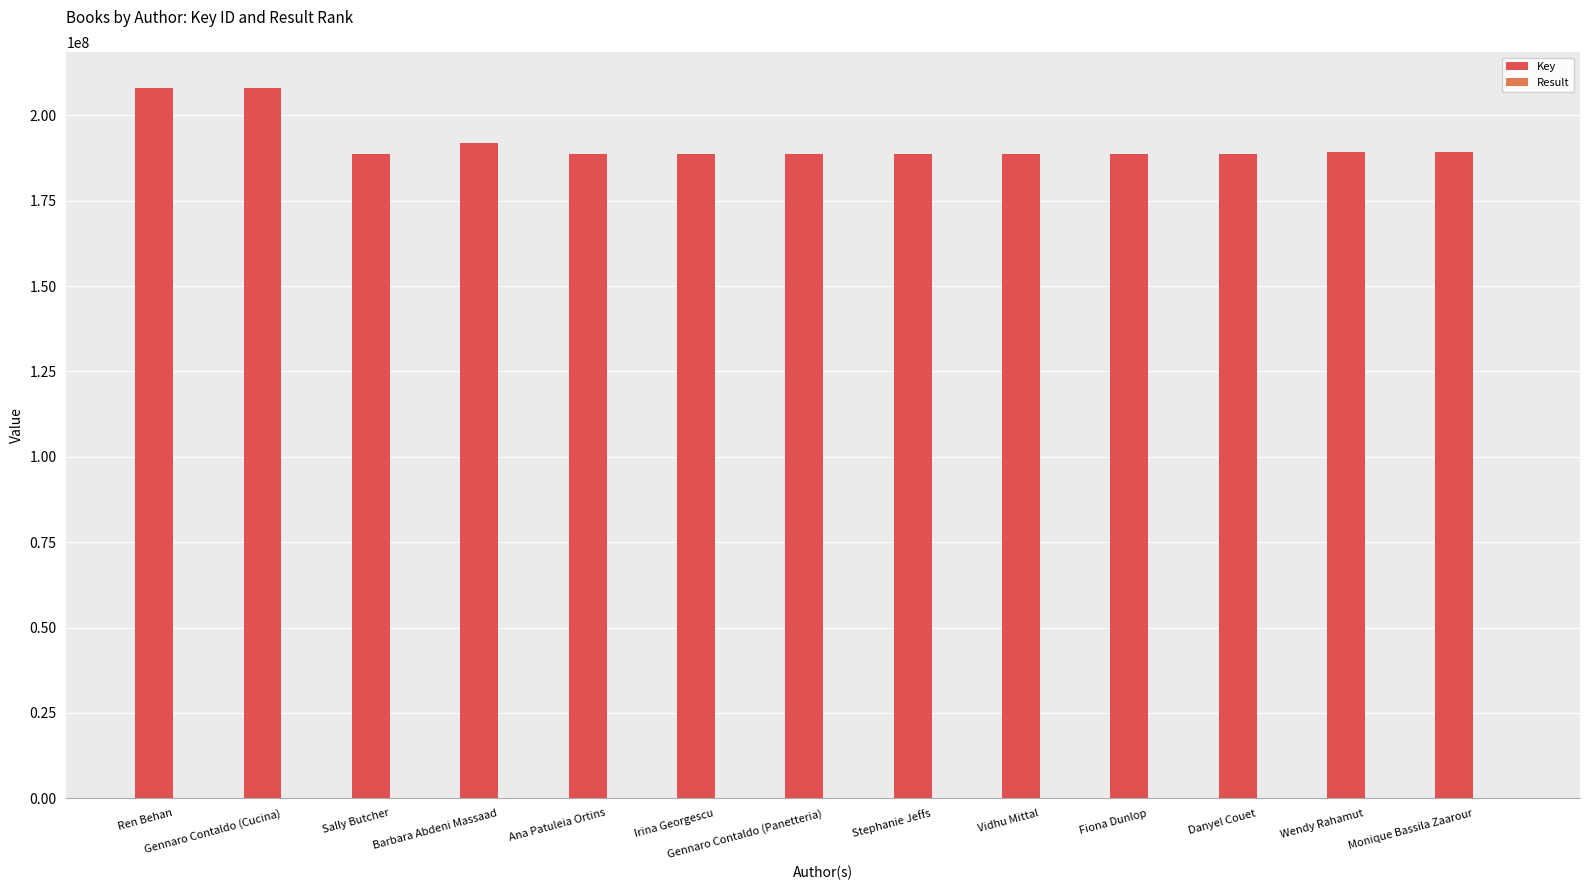

What is the highest value of the Key series?

208125903